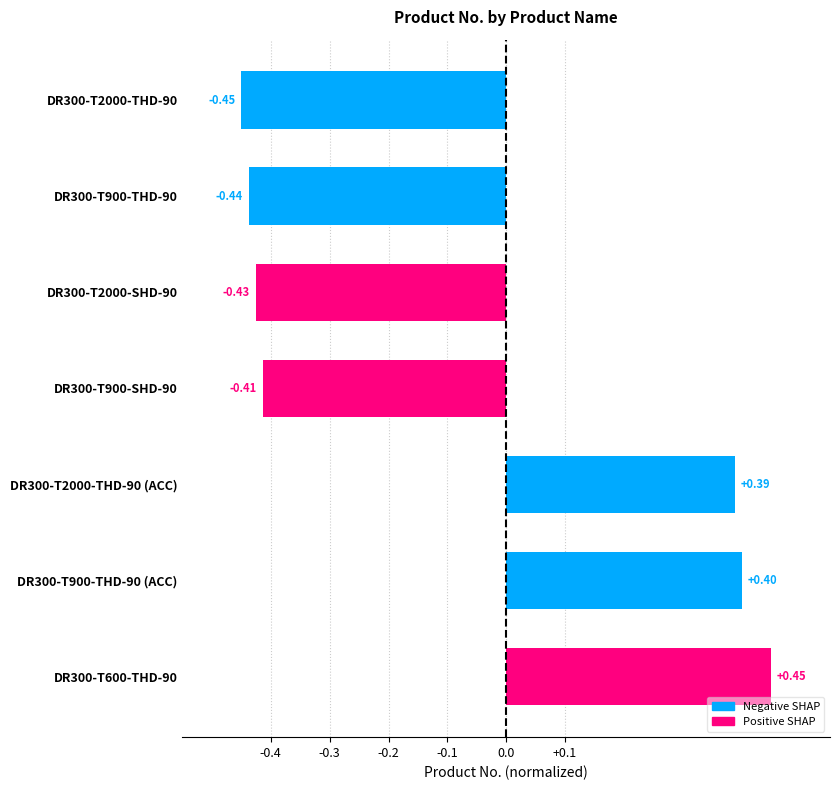

How many data points does each series have?

7